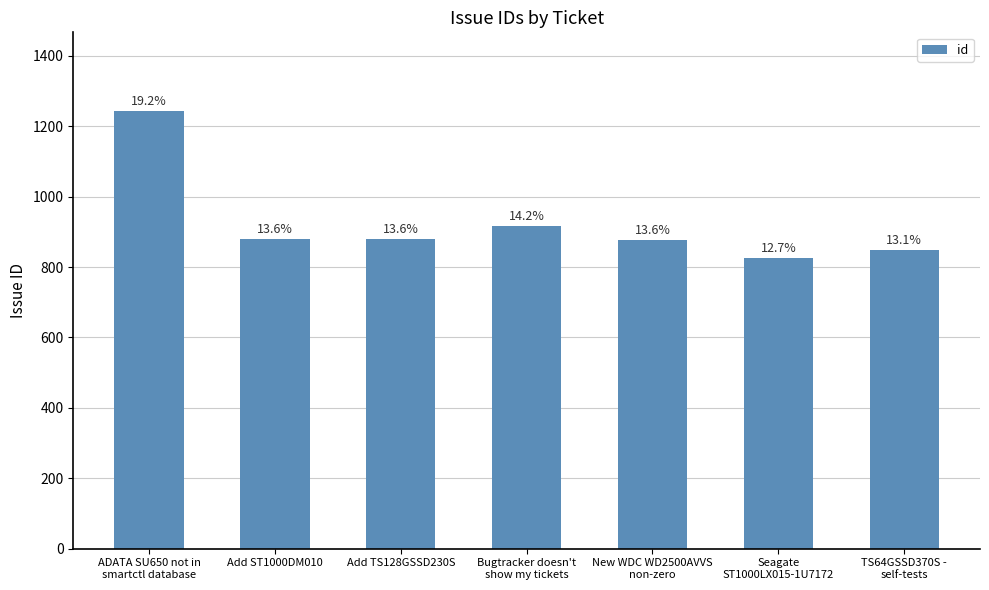

Are the bars horizontal?

No